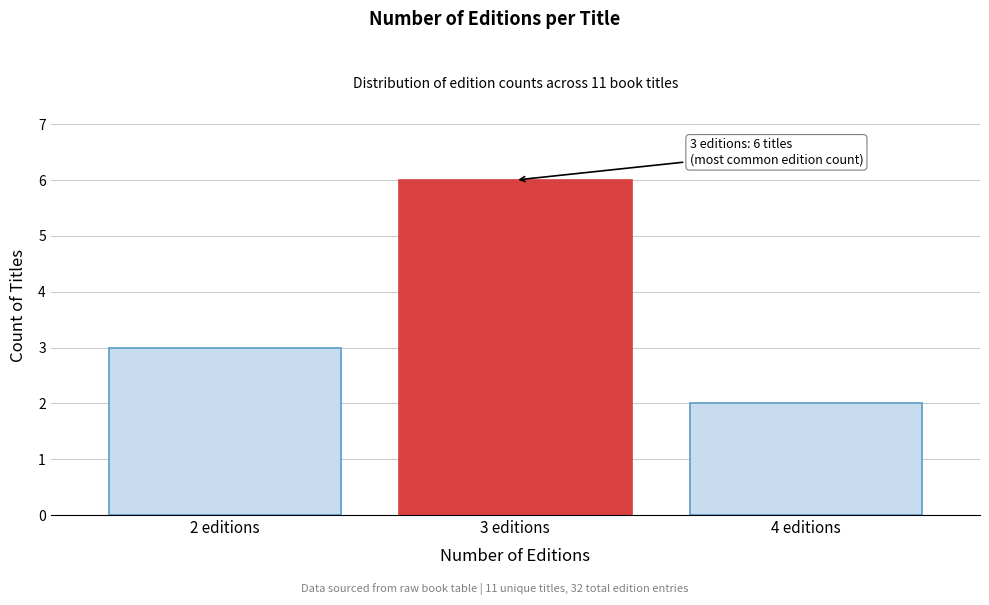

Reading left to right, extract all data points from this chart.

3	6	2